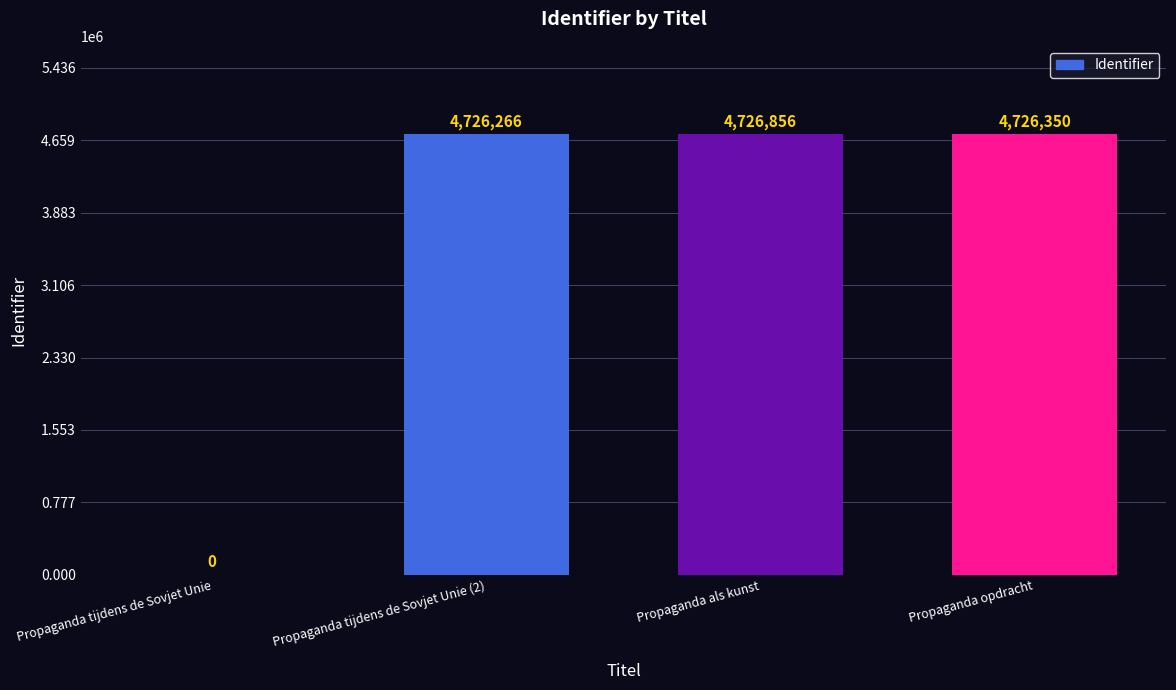

What is the ratio of the value at Propaganda als kunst to the value at Propaganda tijdens de Sovjet Unie (2)?

1.0